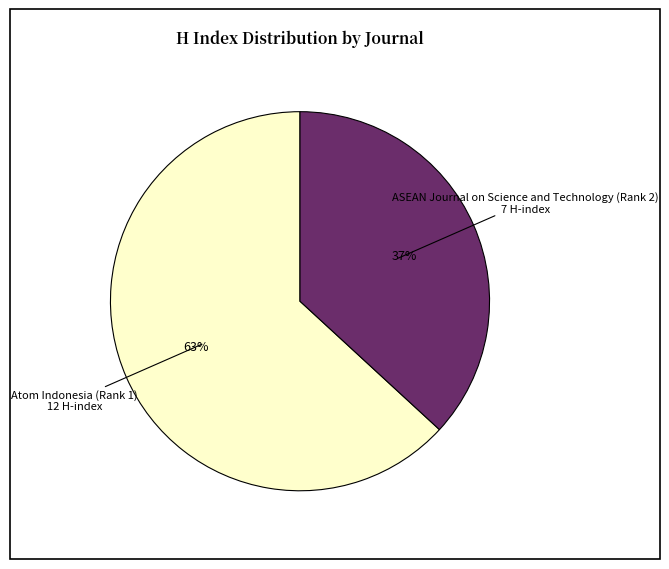

Count the number of slices in the pie.

2